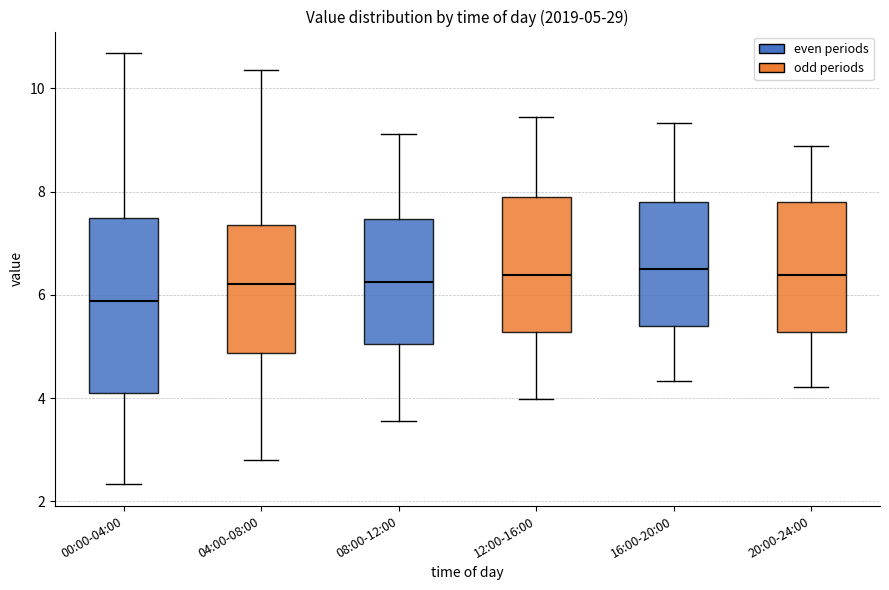

Which box is the tallest, from its lower edge to its upper edge?

00:00-04:00